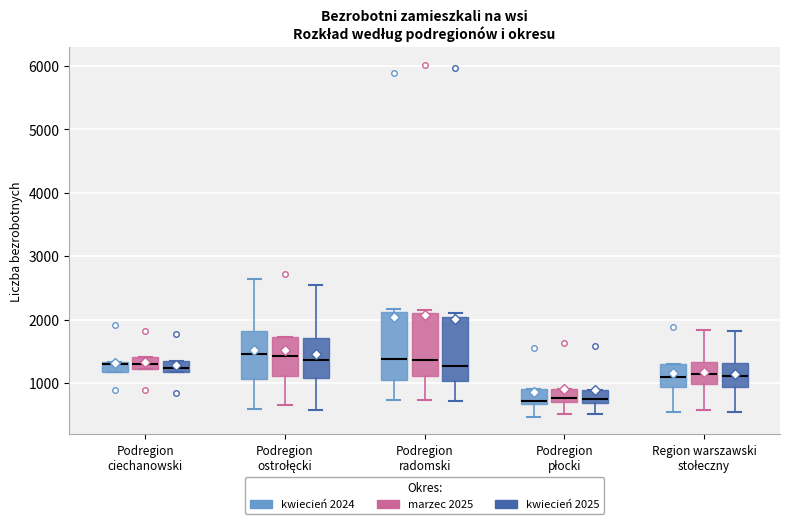

Reading left to right, transcribe this box plot: for each box, give where its median line is, the range the box spans, and where its two whiskers end, as read against the y-axis. The values are not printed on the chart, so give them approximately, as read against the axis.

Podregion ciechanowski (kwiecień 2024): median 1300 (just below the box's upper edge), box 1200 to 1300, whiskers 1200 to 1300
Podregion ciechanowski (marzec 2025): median 1300, box 1200 to 1400, whiskers 1200 to 1400
Podregion ciechanowski (kwiecień 2025): median 1200 (inside the box), box 1200 to 1300, whiskers 1200 to 1300
Podregion ostrołęcki (kwiecień 2024): median 1500, box 1100 to 1800, whiskers 600 to 2600
Podregion ostrołęcki (marzec 2025): median 1400, box 1100 to 1700, whiskers 700 to 1700
Podregion ostrołęcki (kwiecień 2025): median 1400, box 1100 to 1700, whiskers 600 to 2500
Podregion radomski (kwiecień 2024): median 1400, box 1100 to 2100, whiskers 700 to 2200
Podregion radomski (marzec 2025): median 1400, box 1100 to 2100, whiskers 700 to 2200
Podregion radomski (kwiecień 2025): median 1300, box 1000 to 2000, whiskers 700 to 2100
Podregion płocki (kwiecień 2024): median 700 (just above the box's lower edge), box 700 to 900, whiskers 500 to 900
Podregion płocki (marzec 2025): median 800, box 700 to 900, whiskers 500 to 900
Podregion płocki (kwiecień 2025): median 800, box 700 to 900, whiskers 500 to 900
Region warszawski stołeczny (kwiecień 2024): median 1100, box 900 to 1300, whiskers 500 to 1300
Region warszawski stołeczny (marzec 2025): median 1100, box 1000 to 1300, whiskers 600 to 1800
Region warszawski stołeczny (kwiecień 2025): median 1100, box 900 to 1300, whiskers 600 to 1800